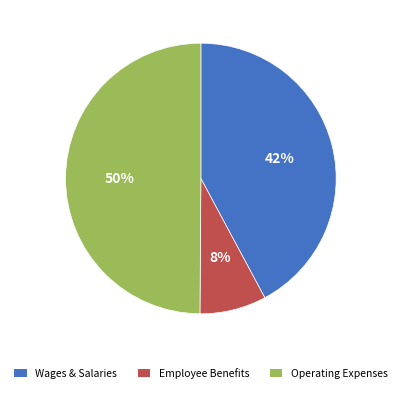

To the nearest percent, what is the difference between the largest and smallest slice percentages?

42%